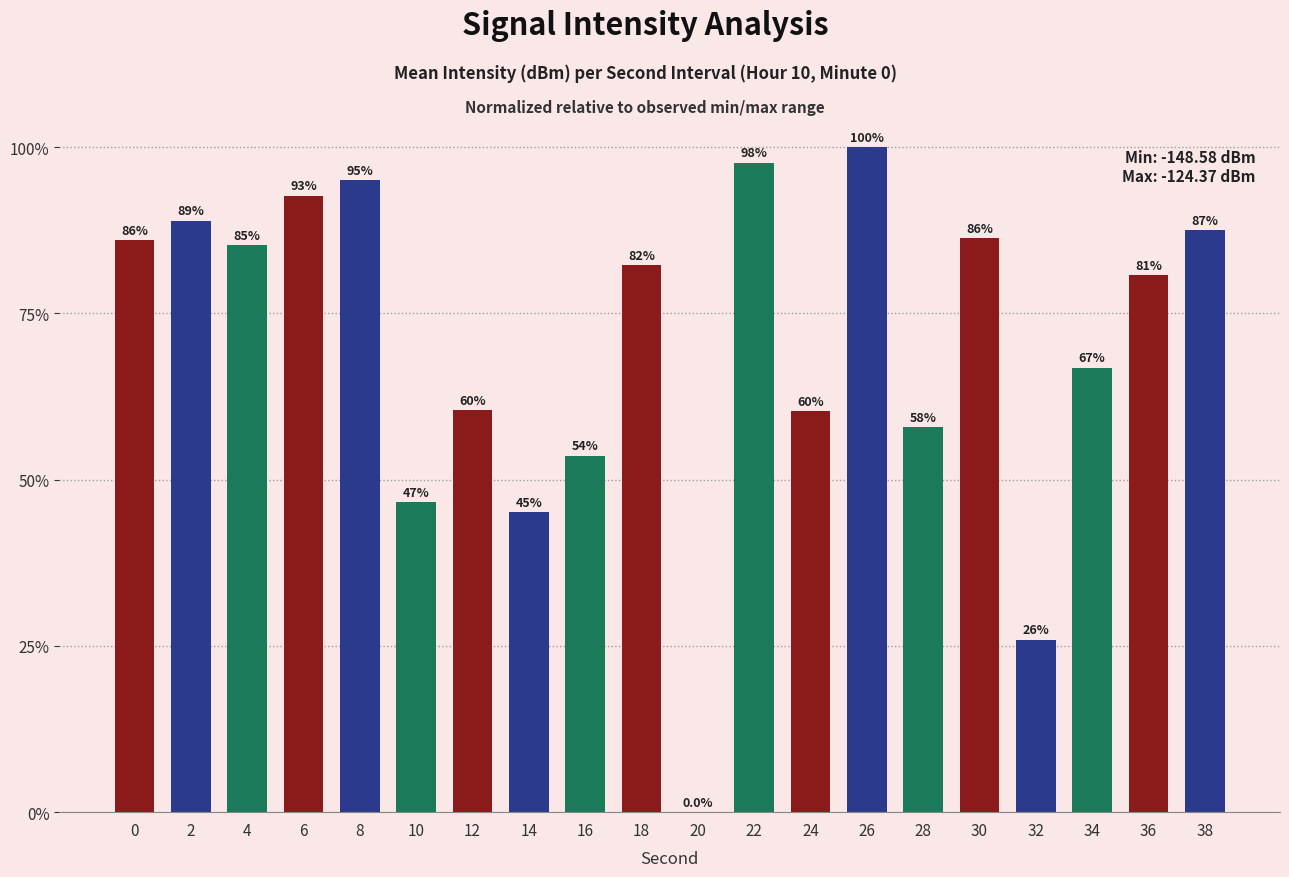

What is the difference between the values at 14 and 4?

40.1